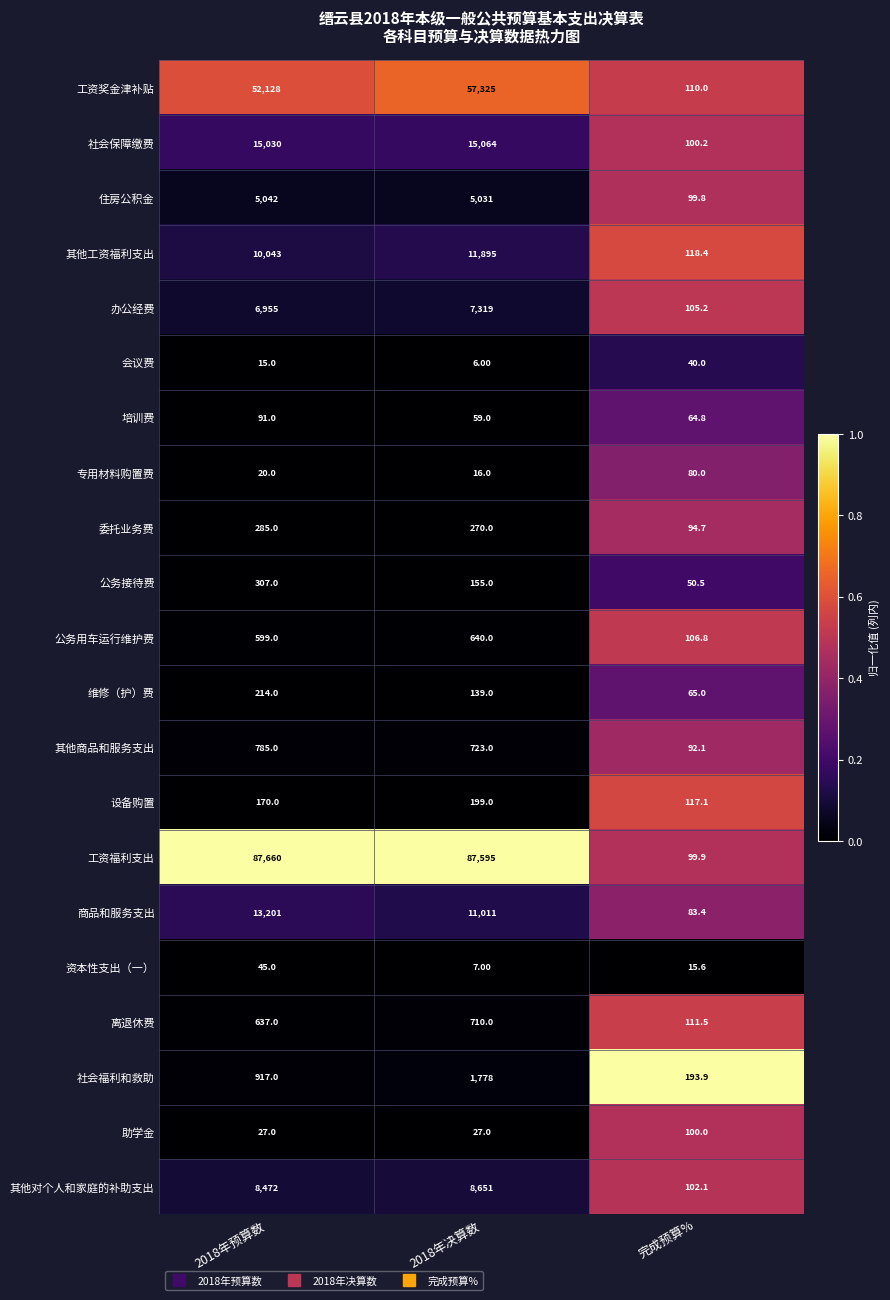

Which series has the largest total across all categories?

工资福利支出